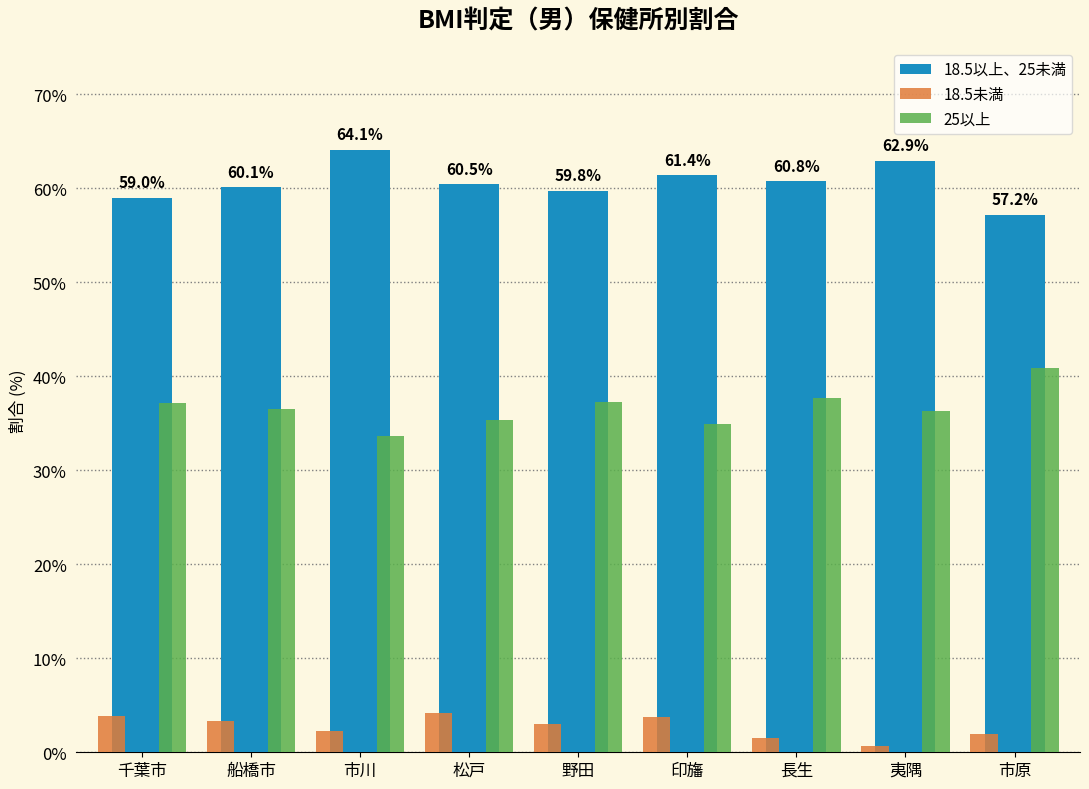

Which category has the lowest value in the 18.5以上、25未満 series?

市原